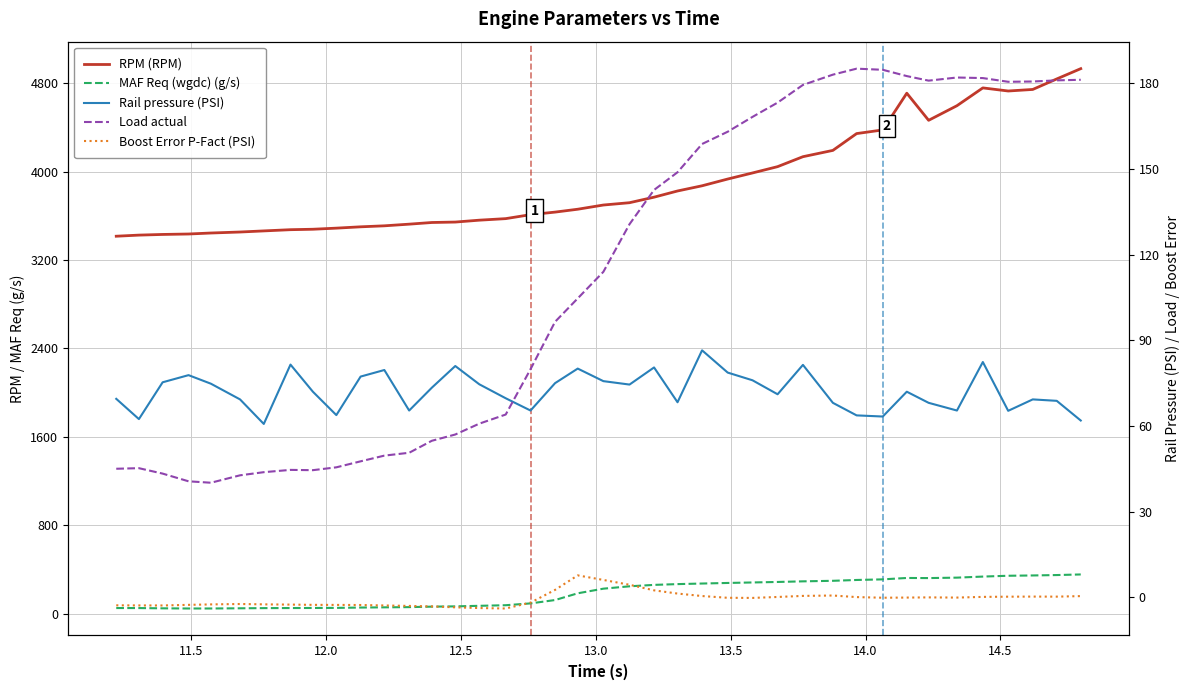

What are all the series names shown in the legend?

RPM (RPM), MAF Req (wgdc) (g/s), Rail pressure (PSI), Load actual, Boost Error P-Fact (PSI)